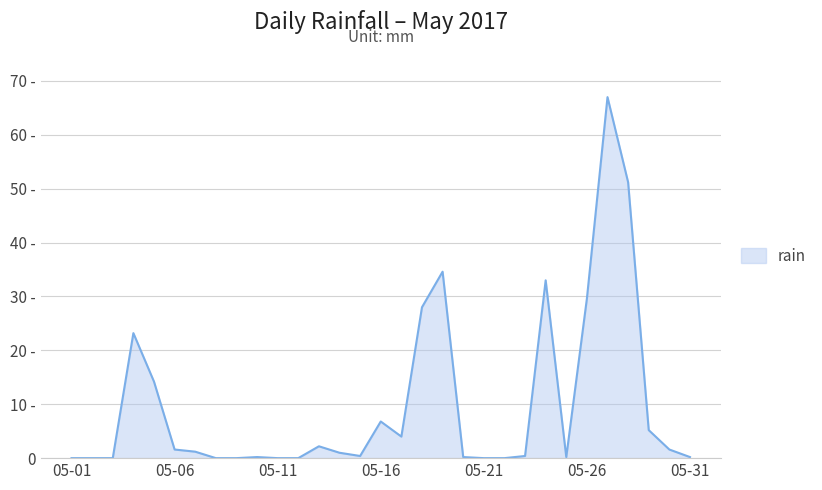

Reading left to right, transcribe all the data shown in this chart.

0.0	0.0	0.0	23.2	14.2	1.6	1.2	0.0	0.0	0.2	0.0	0.0	2.2	1.0	0.4	6.8	4.0	28.0	34.6	0.2	0.0	0.0	0.4	33.0	0.2	29.6	67.0	51.2	5.2	1.6	0.2